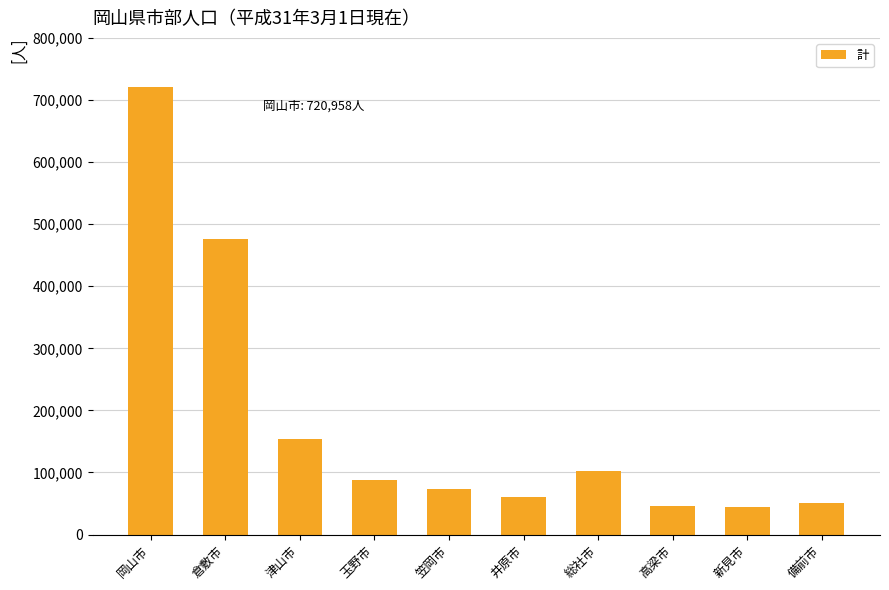

True or false: the data shows 720958 at 岡山市.

True